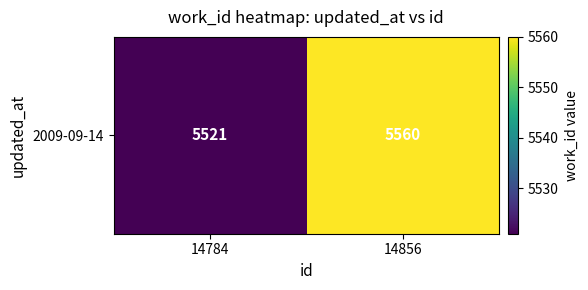

What is the average value?

5540